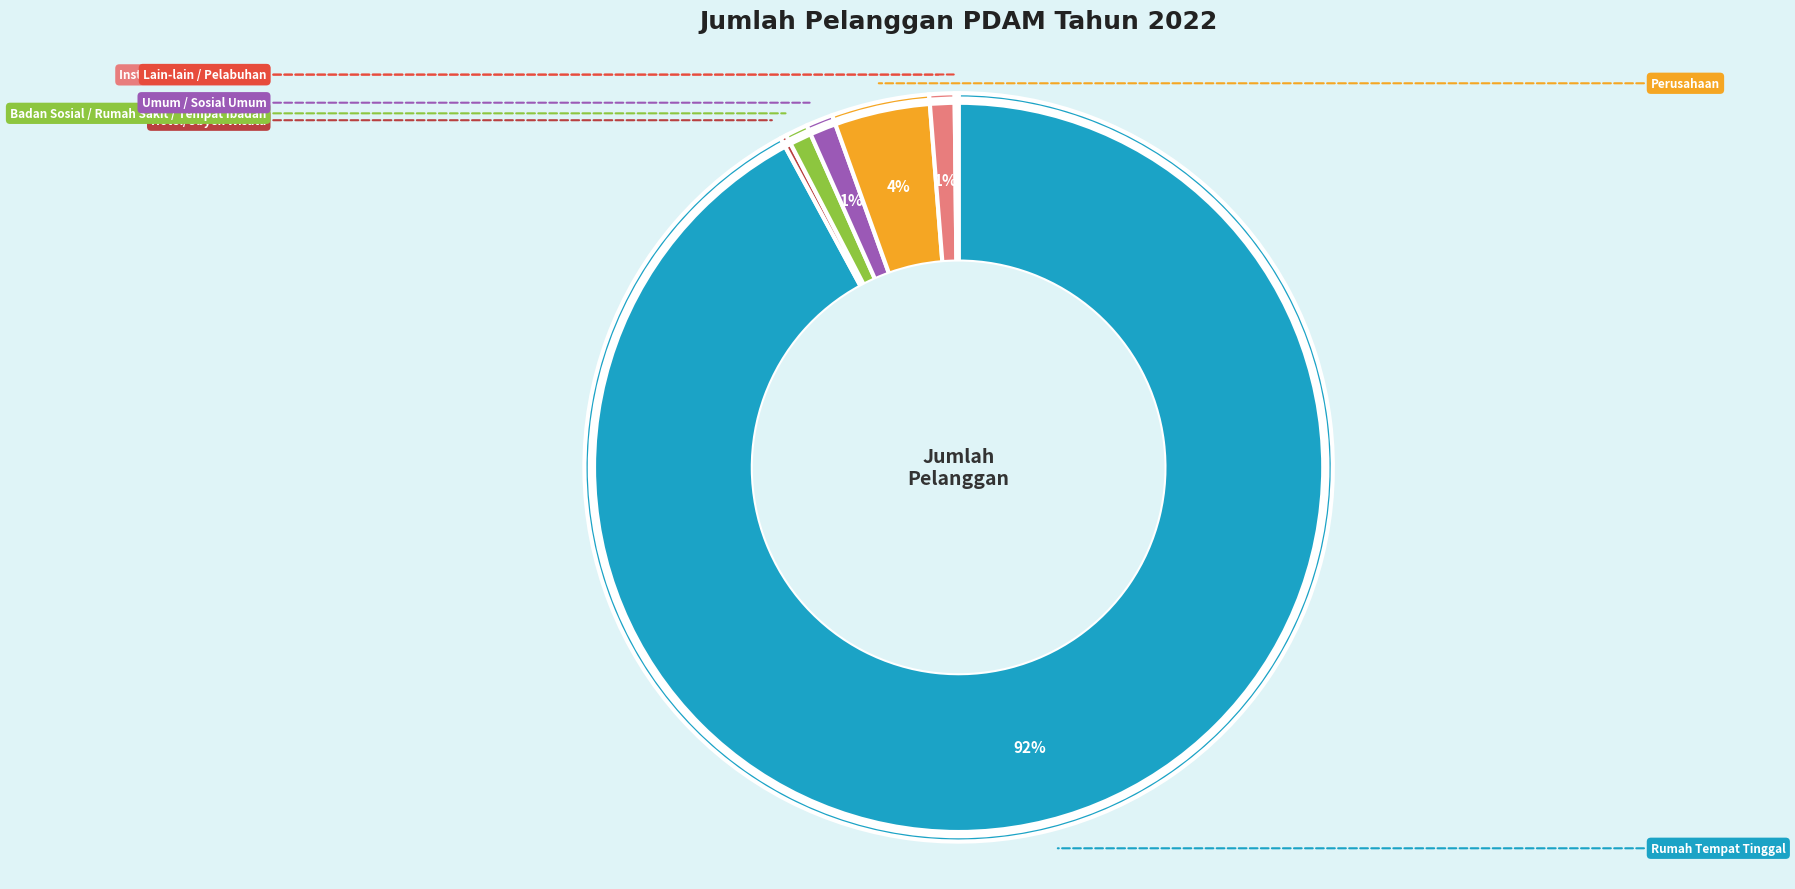

Does any single category account for the majority?

Yes